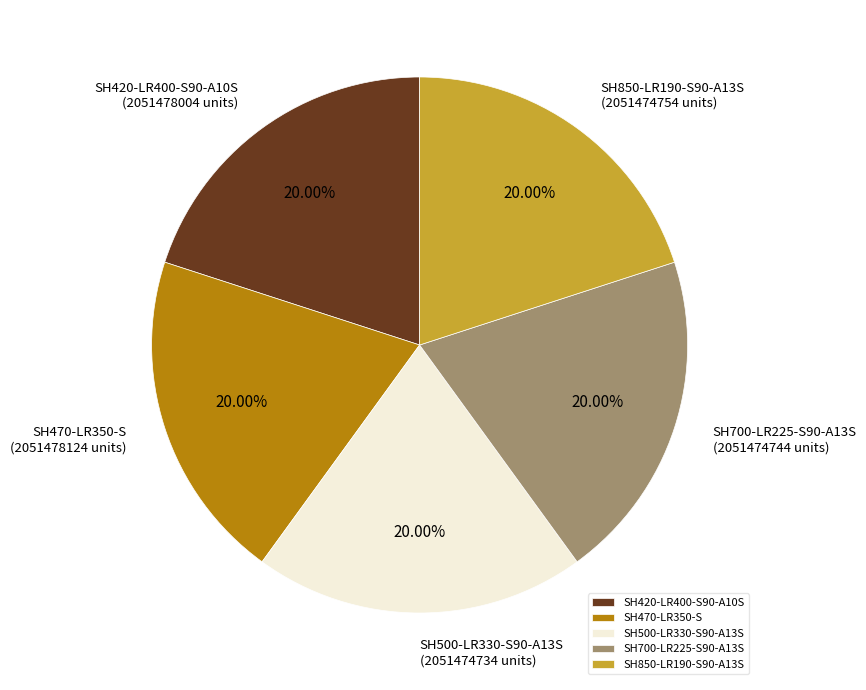

Is it true that SH850-LR190-S90-A13S is 28% of the pie?

False